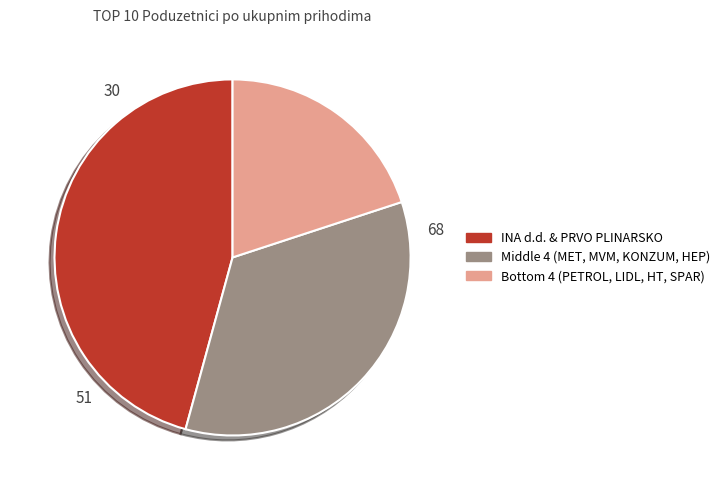

What is the largest slice in the pie chart?

INA d.d. & PRVO PLINARSKO